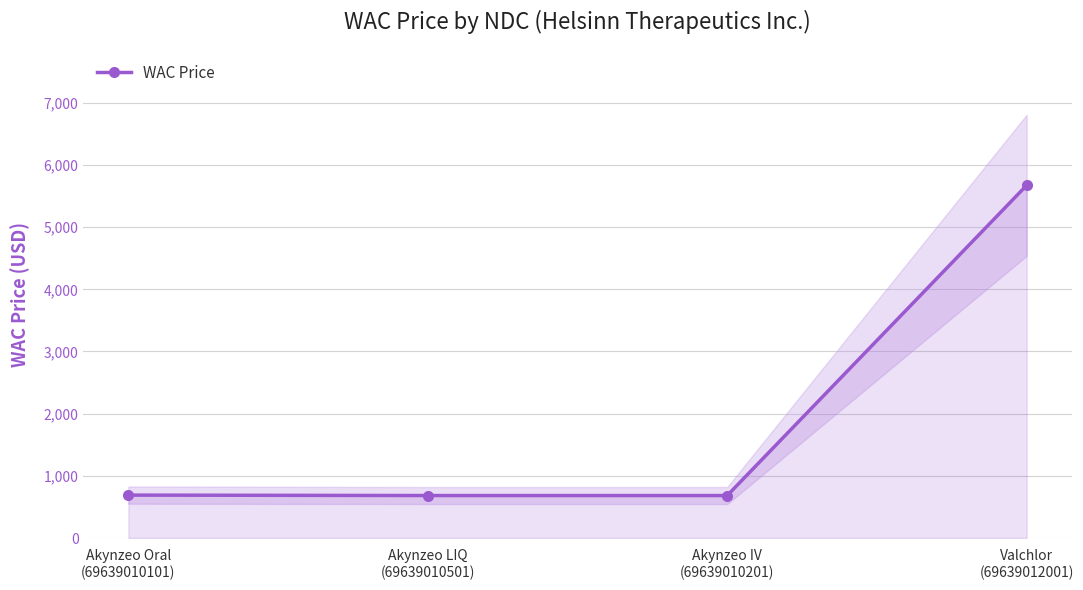

What is the greatest value displayed?

5672.3